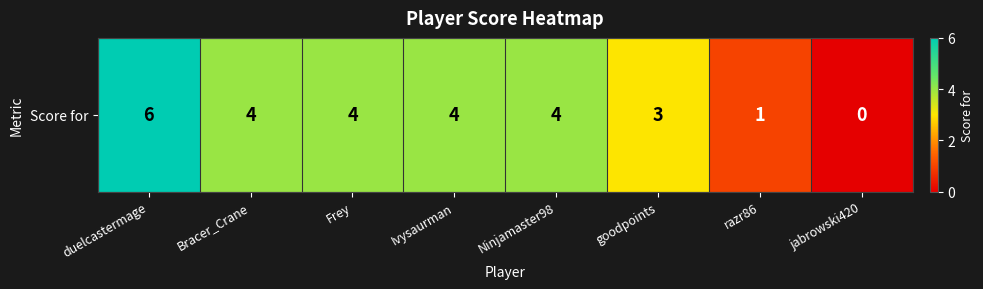

List the labels in order of value, smallest first.

jabrowski420, razr86, goodpoints, Bracer_Crane, Frey, Ivysaurman, Ninjamaster98, duelcastermage